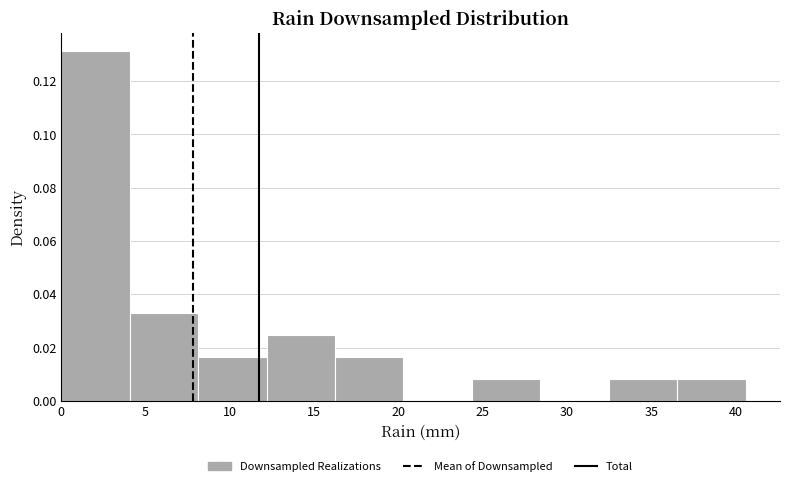

Reading left to right, list every bar in this chart as the range it spans on the x-axis followed by its height. Neither the bar edges nor the heights are printed on the chart, so give them approximately, as read against the axes.

0.0 to 4.0: 0.132
4.0 to 8.0: 0.032
8.0 to 12.0: 0.016
12.0 to 16.0: 0.024
16.0 to 20.5: 0.016
20.5 to 24.5: 0
24.5 to 28.5: 0.008
28.5 to 32.5: 0
32.5 to 36.5: 0.008
36.5 to 40.5: 0.008